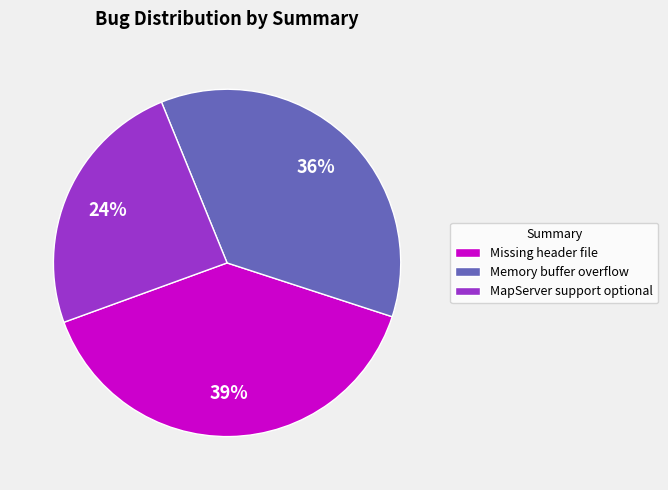

What is the smallest slice in the pie chart?

MapServer support optional